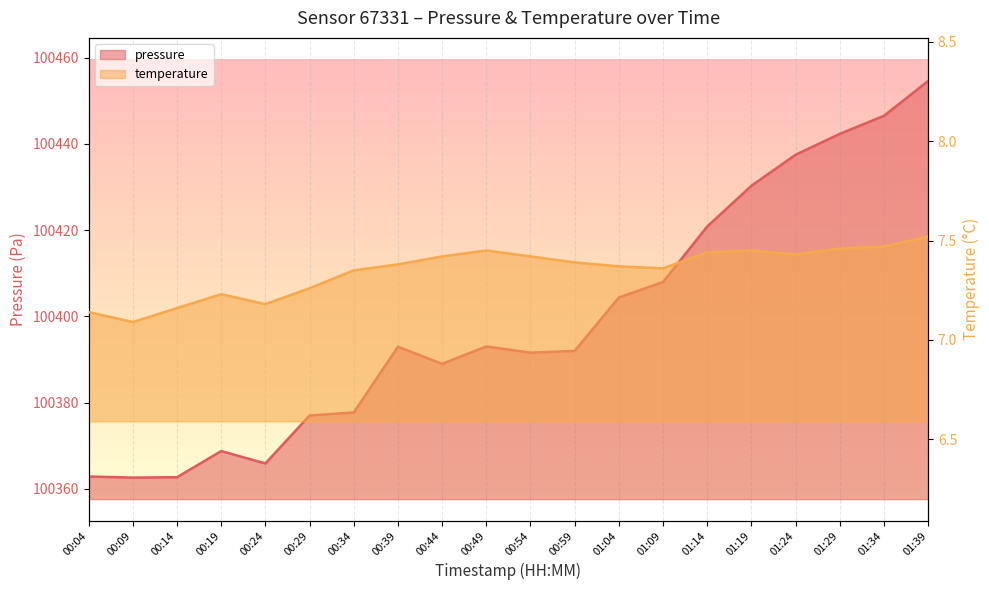

Which series has the largest range (max minus min)?

pressure